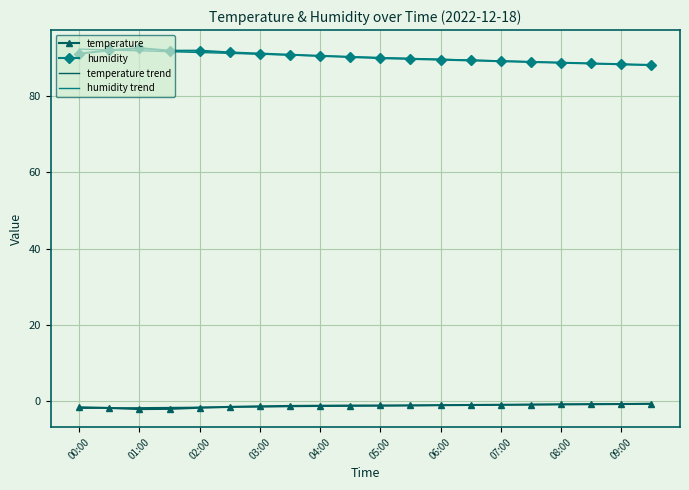

What is the minimum value shown in the chart?

-2.1